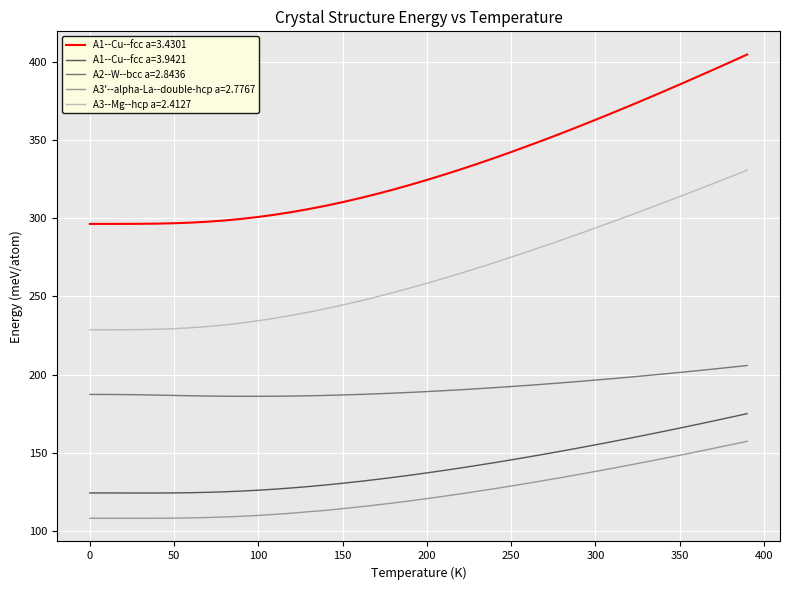

List the series in order of their peak value, highest first.

A1--Cu--fcc a=3.4301, A3--Mg--hcp a=2.4127, A2--W--bcc a=2.8436, A1--Cu--fcc a=3.9421, A3'--alpha-La--double-hcp a=2.7767